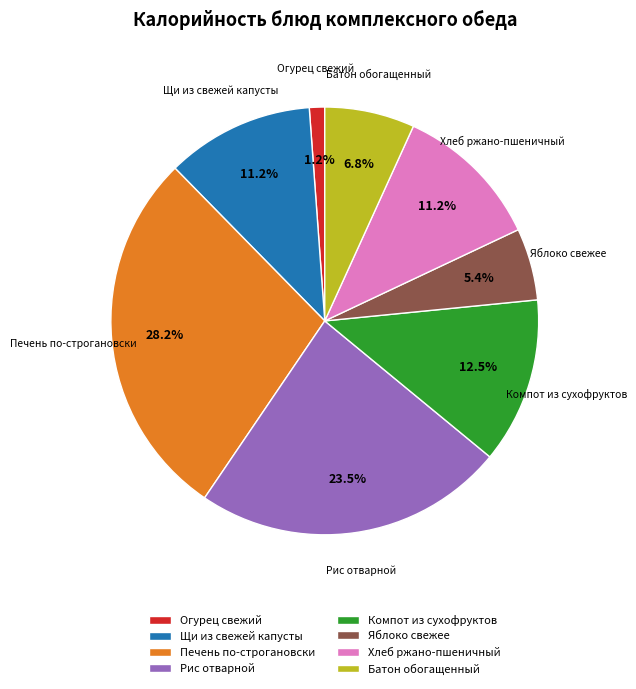

To the nearest percent, what portion does Батон обогащенный represent?

7%